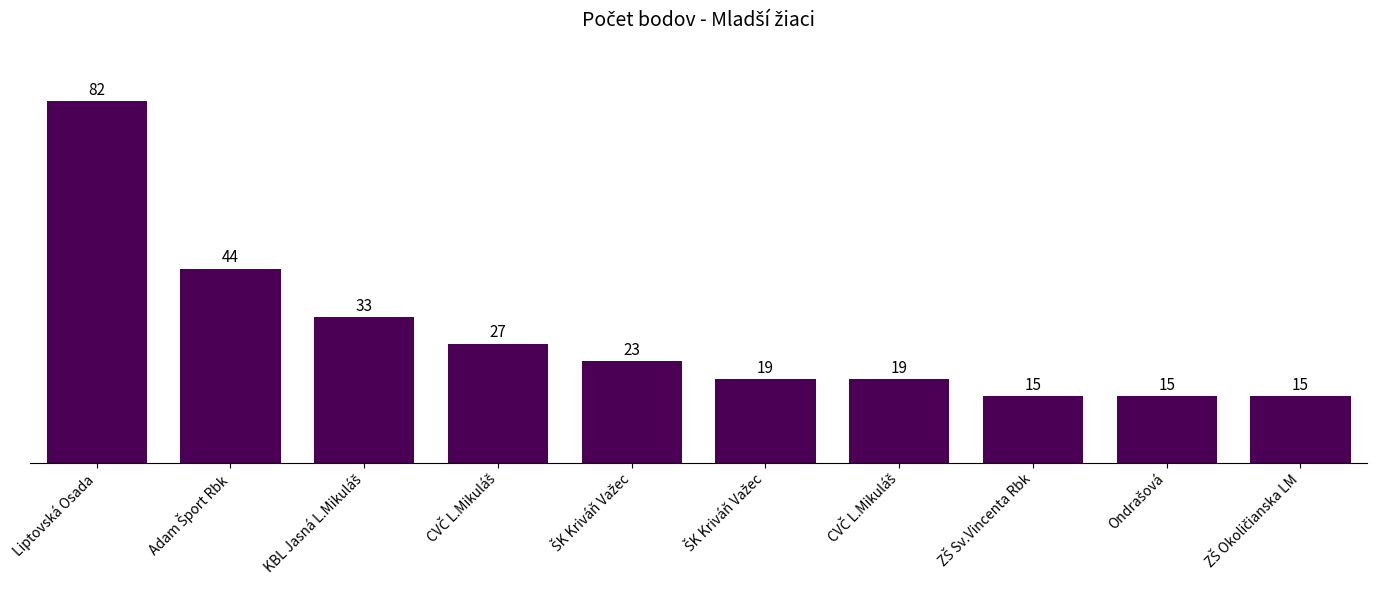

What is the sum of all values?

292